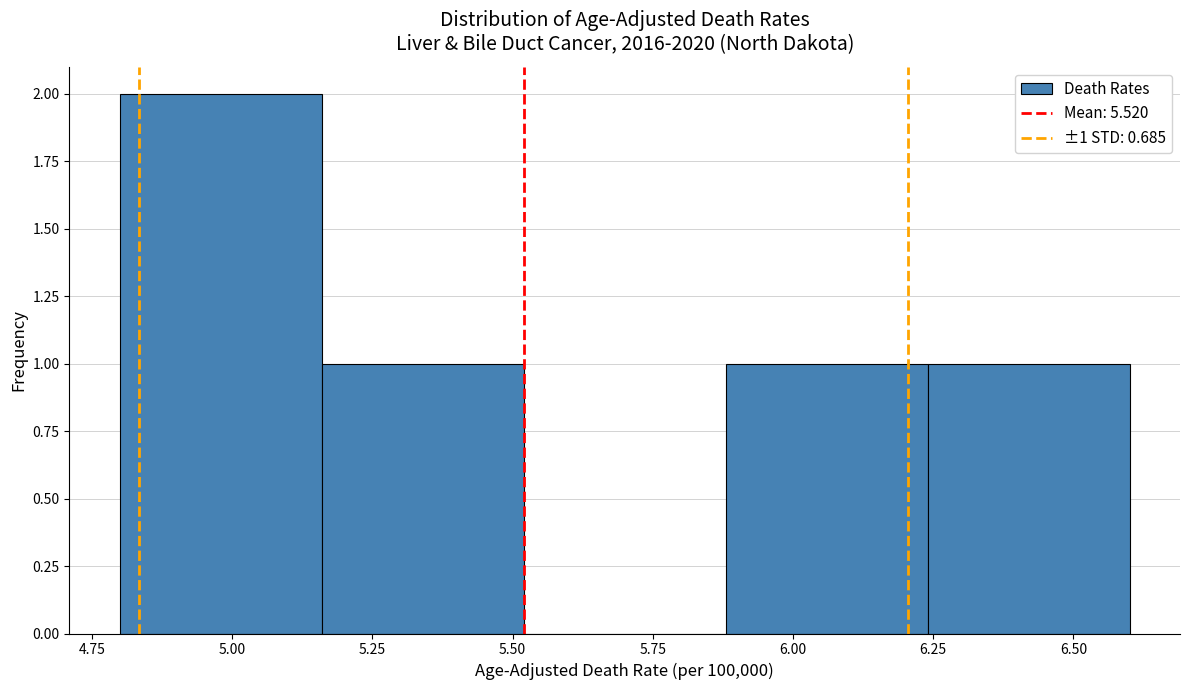

Over which range of the x-axis is the bar tallest?

4.80 to 5.16